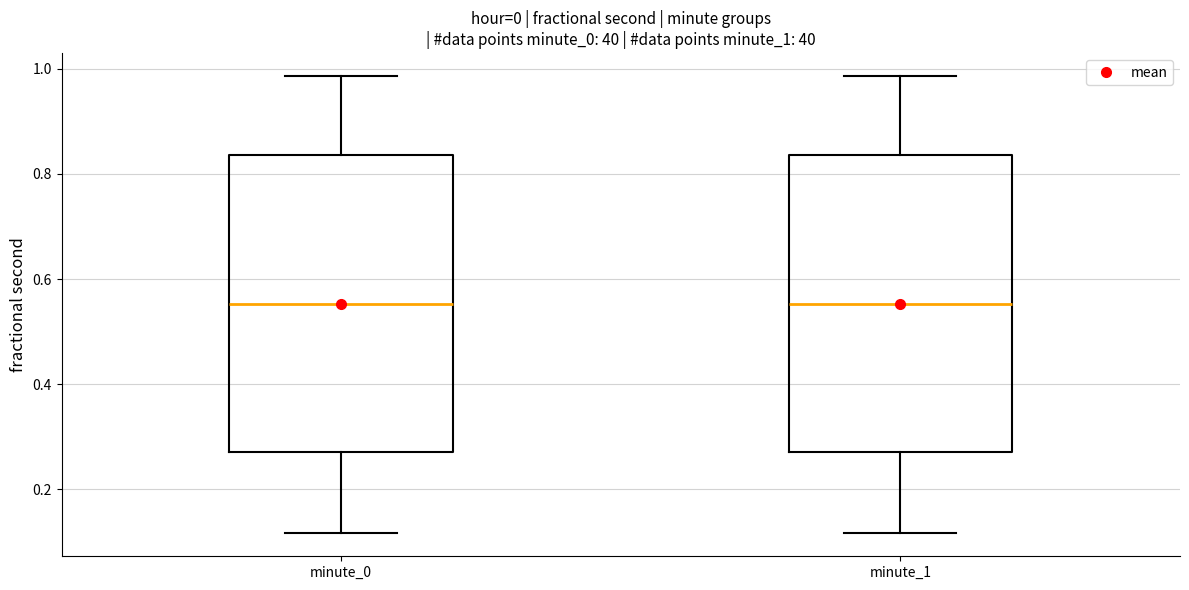

Reading left to right, transcribe this box plot: for each box, give where its median line is, the range the box spans, and where its two whiskers end, as read against the y-axis. The values are not printed on the chart, so give them approximately, as read against the axis.

minute_0: median 0.56, box 0.28 to 0.84, whiskers 0.12 to 0.98
minute_1: median 0.56, box 0.28 to 0.84, whiskers 0.12 to 0.98